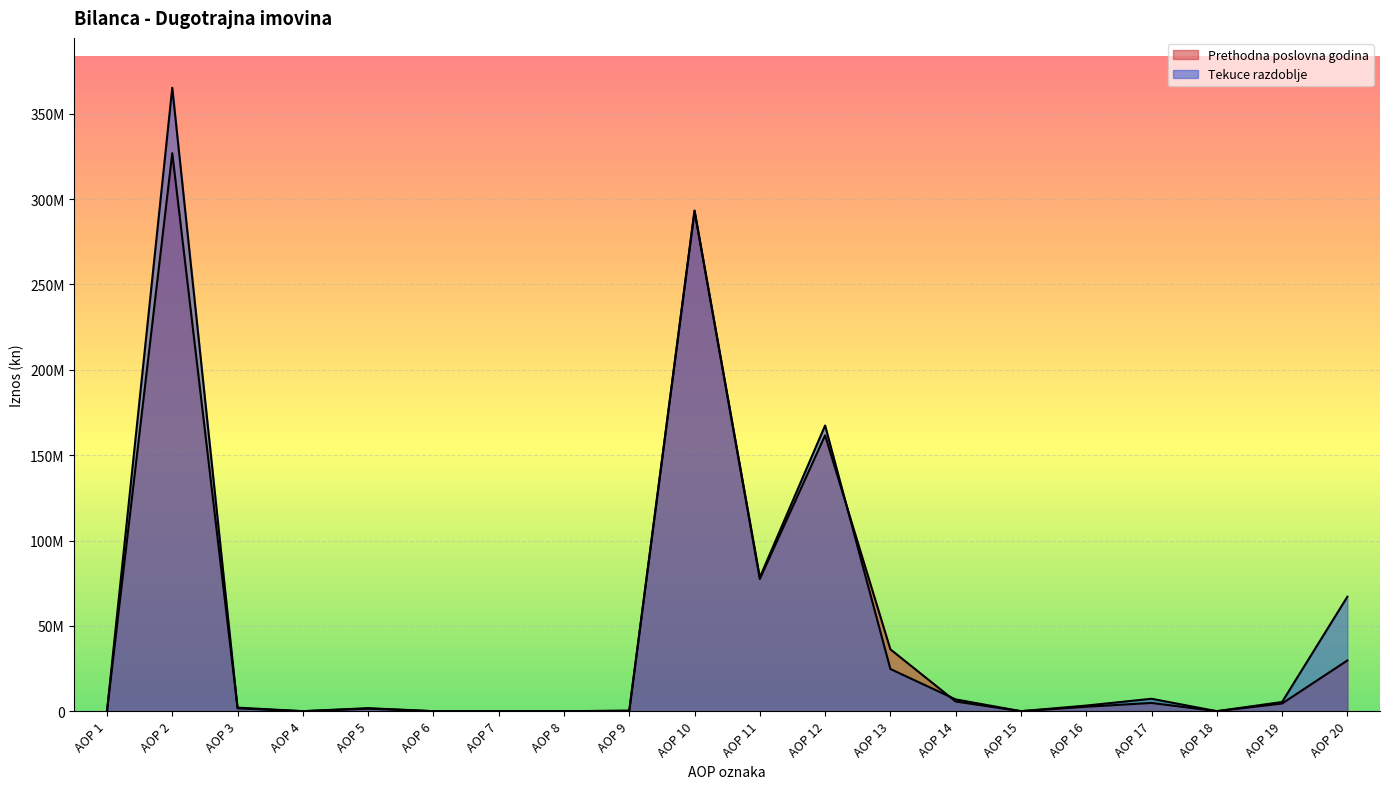

At which category is the sum across all series the highest?

AOP 2